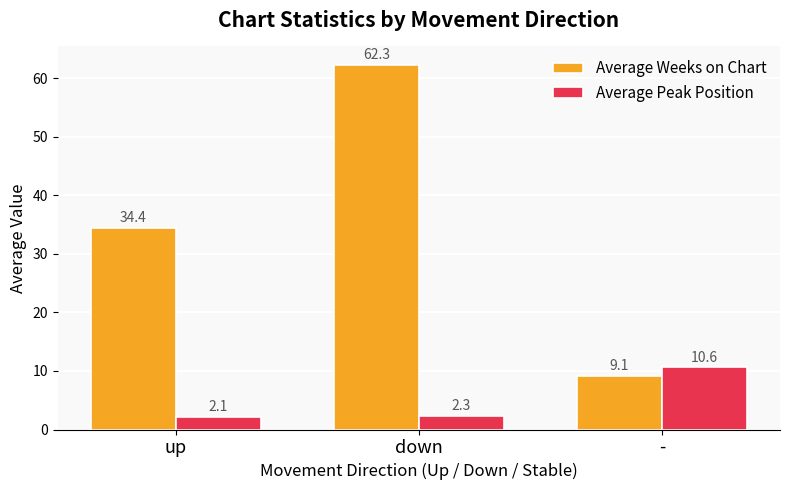

Are the bars horizontal?

No